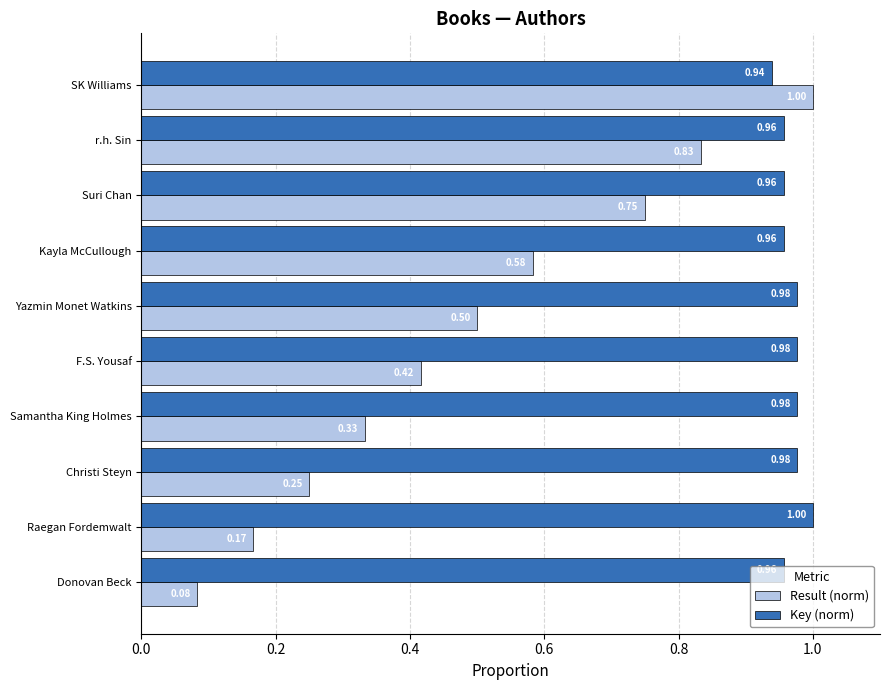

Rank the series by their average value, from highest to lowest.

Key (norm), Result (norm)